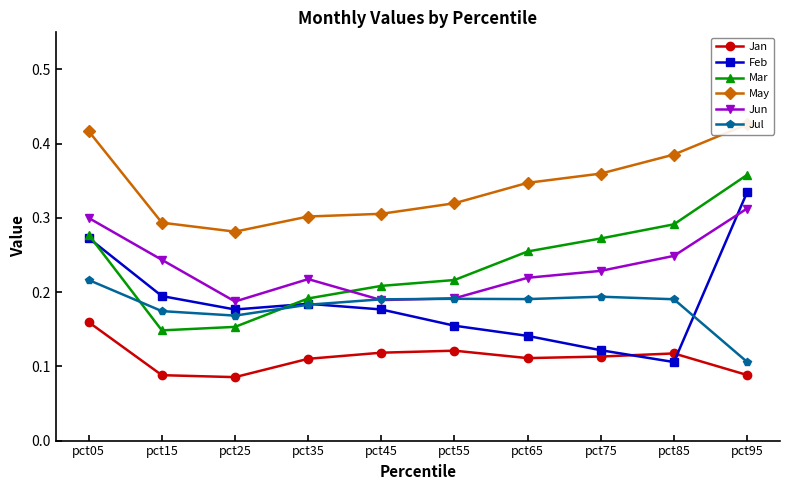

What is the spread (max minus min) of values at pct75?

0.2